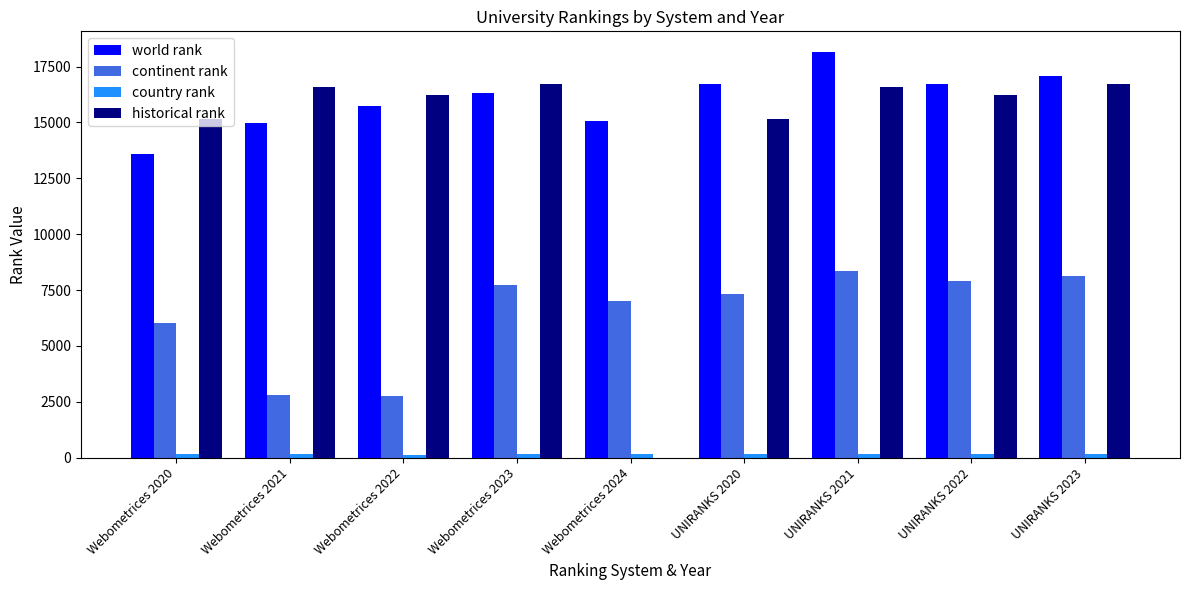

How many groups of bars are there?

9